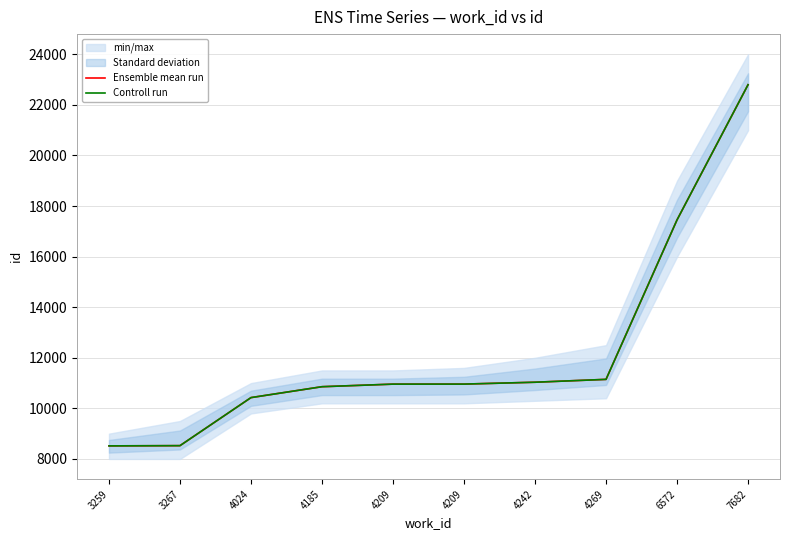

What is the sum of all Ensemble mean run values?

122678